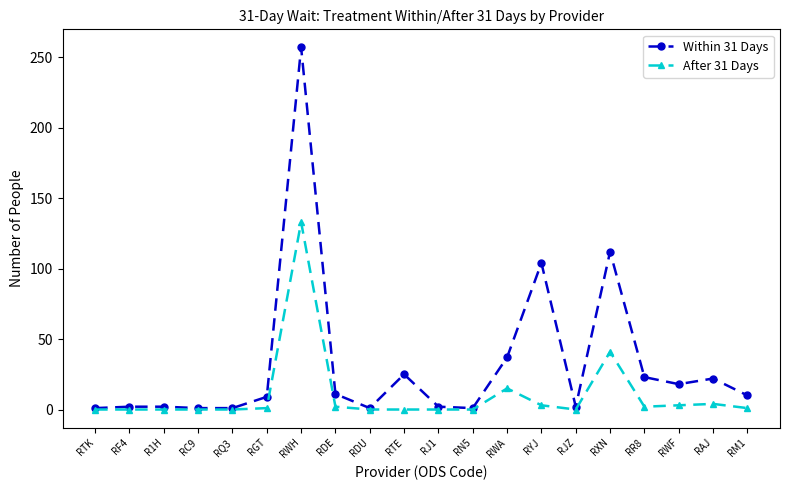

Rank the series at RDE from lowest to highest value.

After 31 Days, Within 31 Days